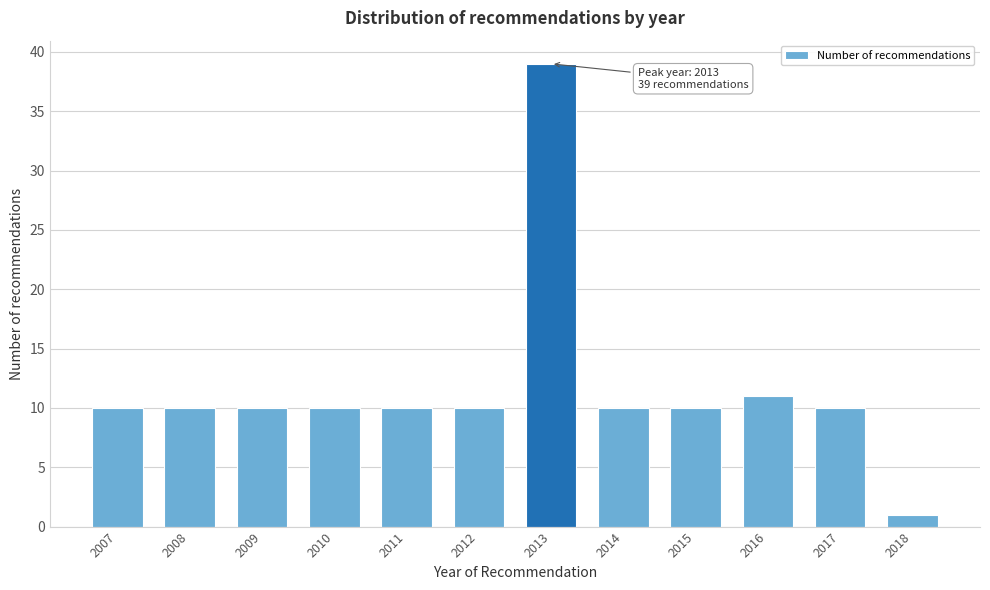

Reading left to right, list all the values displayed in this chart.

2007=10	2008=10	2009=10	2010=10	2011=10	2012=10	2013=39	2014=10	2015=10	2016=11	2017=10	2018=1